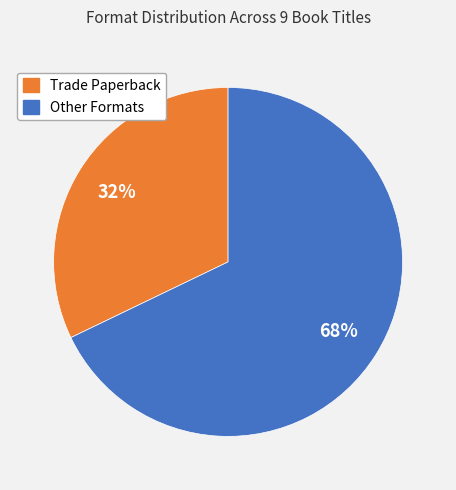

To the nearest percent, what is the difference between the largest and smallest slice percentages?

36%